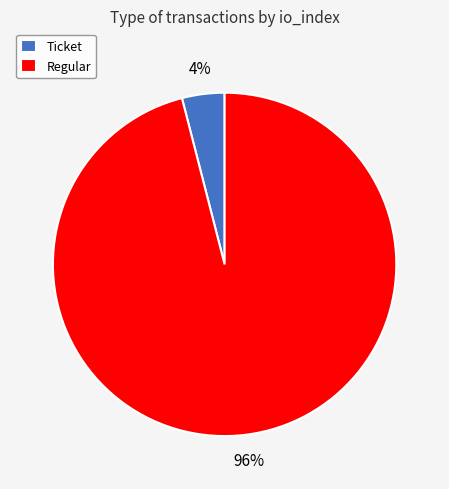

To the nearest percent, what is the average slice percentage?

50%